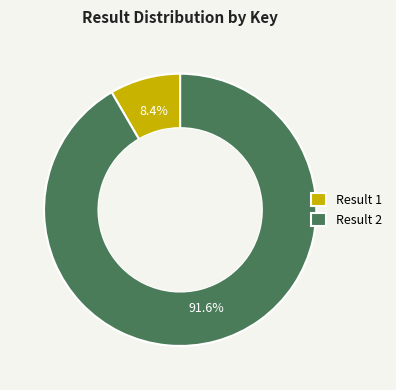

Is Result 1 the majority of the pie?

No